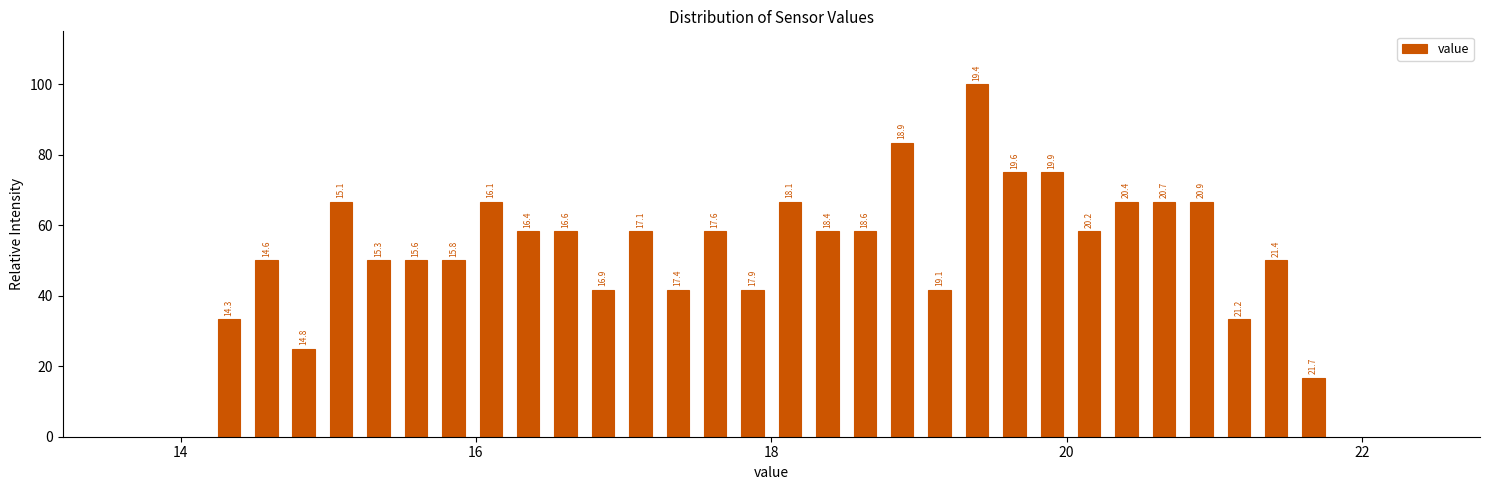

Around what value on the x-axis is the tallest bar? Give the approximate position of its centre, as read against the axis.

19.4